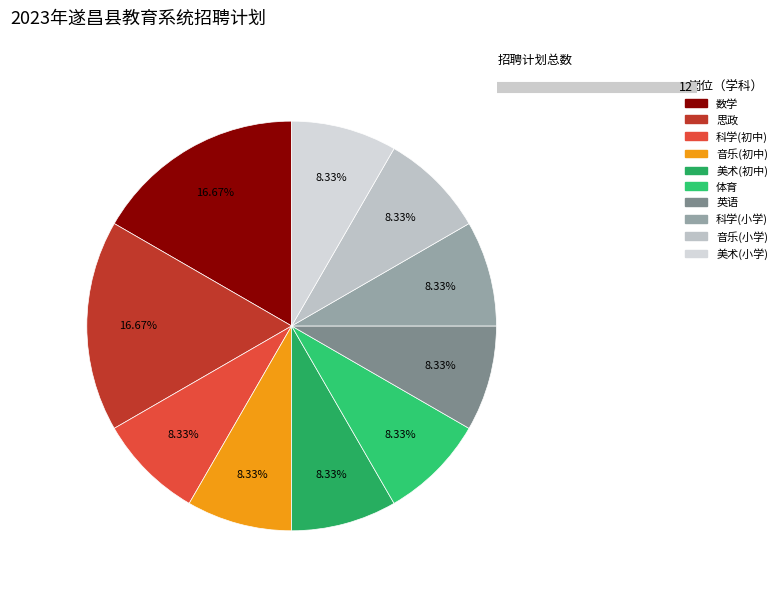

Does 思政 represent more than half of the total?

No